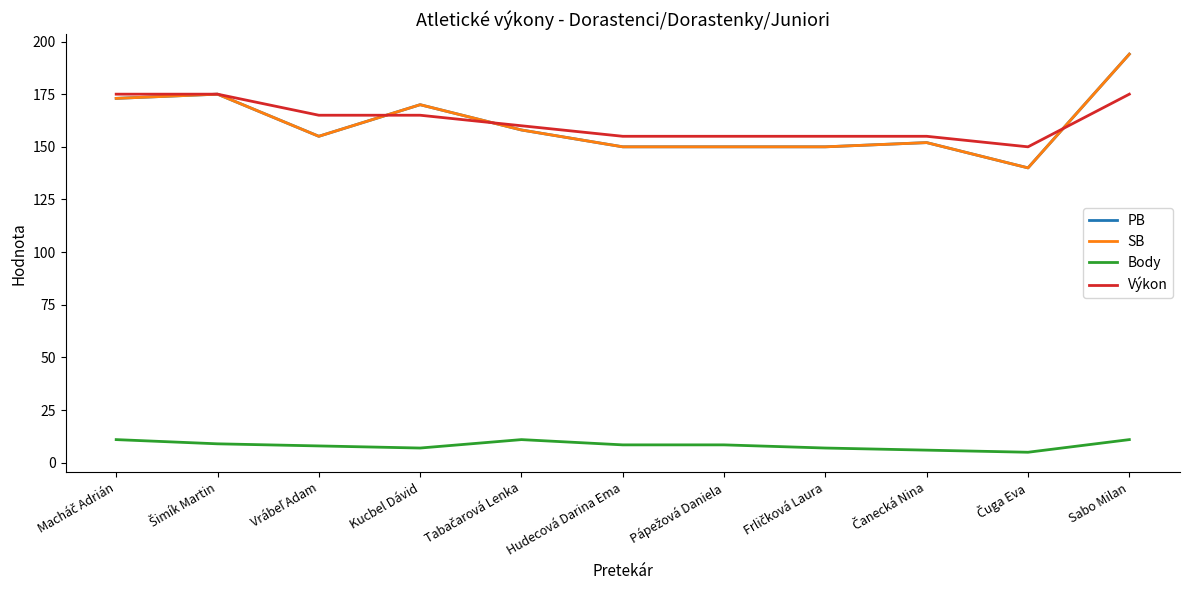

The value of Body at Kucbel Dávid is 7.0. True or false?

True